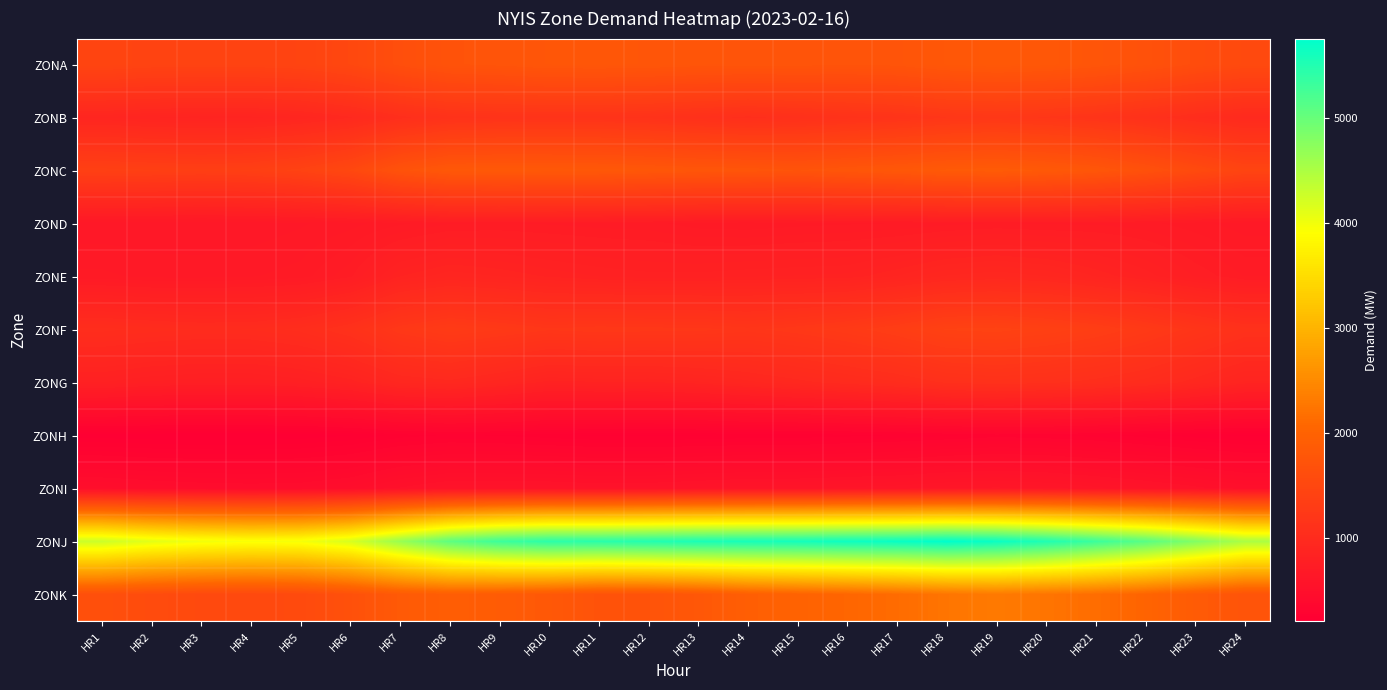

Reading left to right, list all the values displayed in this chart.

ZONA: HR1=1466	HR2=1437	HR3=1435	HR4=1432	HR5=1450	HR6=1516	HR7=1638	HR8=1723	HR9=1745	HR10=1775	HR11=1780	HR12=1771	HR13=1755	HR14=1748	HR15=1749	HR16=1734	HR17=1745	HR18=1797	HR19=1826	HR20=1806	HR21=1760	HR22=1697	HR23=1612	HR24=1552
ZONB: HR1=905	HR2=886	HR3=874	HR4=876	HR5=909	HR6=966	HR7=1063	HR8=1128	HR9=1146	HR10=1154	HR11=1152	HR12=1133	HR13=1098	HR14=1068	HR15=1095	HR16=1130	HR17=1160	HR18=1208	HR19=1229	HR20=1204	HR21=1166	HR22=1108	HR23=1040	HR24=982
ZONC: HR1=1380	HR2=1367	HR3=1350	HR4=1368	HR5=1423	HR6=1519	HR7=1712	HR8=1814	HR9=1825	HR10=1819	HR11=1815	HR12=1792	HR13=1770	HR14=1760	HR15=1731	HR16=1768	HR17=1802	HR18=1848	HR19=1869	HR20=1832	HR21=1778	HR22=1683	HR23=1563	HR24=1458
ZOND: HR1=652	HR2=652	HR3=649	HR4=653	HR5=666	HR6=682	HR7=707	HR8=732	HR9=736	HR10=731	HR11=724	HR12=720	HR13=700	HR14=695	HR15=704	HR16=709	HR17=713	HR18=726	HR19=736	HR20=730	HR21=730	HR22=719	HR23=699	HR24=678
ZONE: HR1=697	HR2=683	HR3=683	HR4=689	HR5=701	HR6=751	HR7=863	HR8=902	HR9=885	HR10=860	HR11=841	HR12=830	HR13=830	HR14=840	HR15=845	HR16=850	HR17=887	HR18=932	HR19=948	HR20=929	HR21=884	HR22=835	HR23=775	HR24=733
ZONF: HR1=1048	HR2=1028	HR3=1014	HR4=1017	HR5=1048	HR6=1116	HR7=1234	HR8=1293	HR9=1257	HR10=1216	HR11=1231	HR12=1225	HR13=1222	HR14=1200	HR15=1231	HR16=1275	HR17=1333	HR18=1410	HR19=1422	HR20=1389	HR21=1339	HR22=1270	HR23=1189	HR24=1115
ZONG: HR1=821	HR2=794	HR3=782	HR4=781	HR5=803	HR6=848	HR7=933	HR8=958	HR9=911	HR10=851	HR11=861	HR12=860	HR13=880	HR14=919	HR15=957	HR16=995	HR17=1033	HR18=1088	HR19=1110	HR20=1092	HR21=1062	HR22=1019	HR23=952	HR24=879
ZONH: HR1=223	HR2=217	HR3=215	HR4=215	HR5=221	HR6=235	HR7=267	HR8=283	HR9=277	HR10=264	HR11=253	HR12=252	HR13=255	HR14=262	HR15=263	HR16=271	HR17=282	HR18=297	HR19=311	HR20=305	HR21=291	HR22=267	HR23=245	HR24=230
ZONI: HR1=485	HR2=469	HR3=457	HR4=452	HR5=456	HR6=481	HR7=544	HR8=582	HR9=581	HR10=581	HR11=569	HR12=572	HR13=587	HR14=599	HR15=601	HR16=613	HR17=622	HR18=643	HR19=654	HR20=640	HR21=614	HR22=585	HR23=551	HR24=515
ZONJ: HR1=4282	HR2=4110	HR3=4007	HR4=3958	HR5=3984	HR6=4193	HR7=4646	HR8=5071	HR9=5311	HR10=5434	HR11=5448	HR12=5504	HR13=5558	HR14=5584	HR15=5603	HR16=5652	HR17=5689	HR18=5754	HR19=5676	HR20=5522	HR21=5319	HR22=5106	HR23=4813	HR24=4510
ZONK: HR1=1658	HR2=1591	HR3=1552	HR4=1537	HR5=1566	HR6=1679	HR7=1847	HR8=1918	HR9=1878	HR10=1822	HR11=1720	HR12=1728	HR13=1801	HR14=1933	HR15=1999	HR16=2058	HR17=2137	HR18=2246	HR19=2303	HR20=2241	HR21=2153	HR22=2030	HR23=1873	HR24=1731